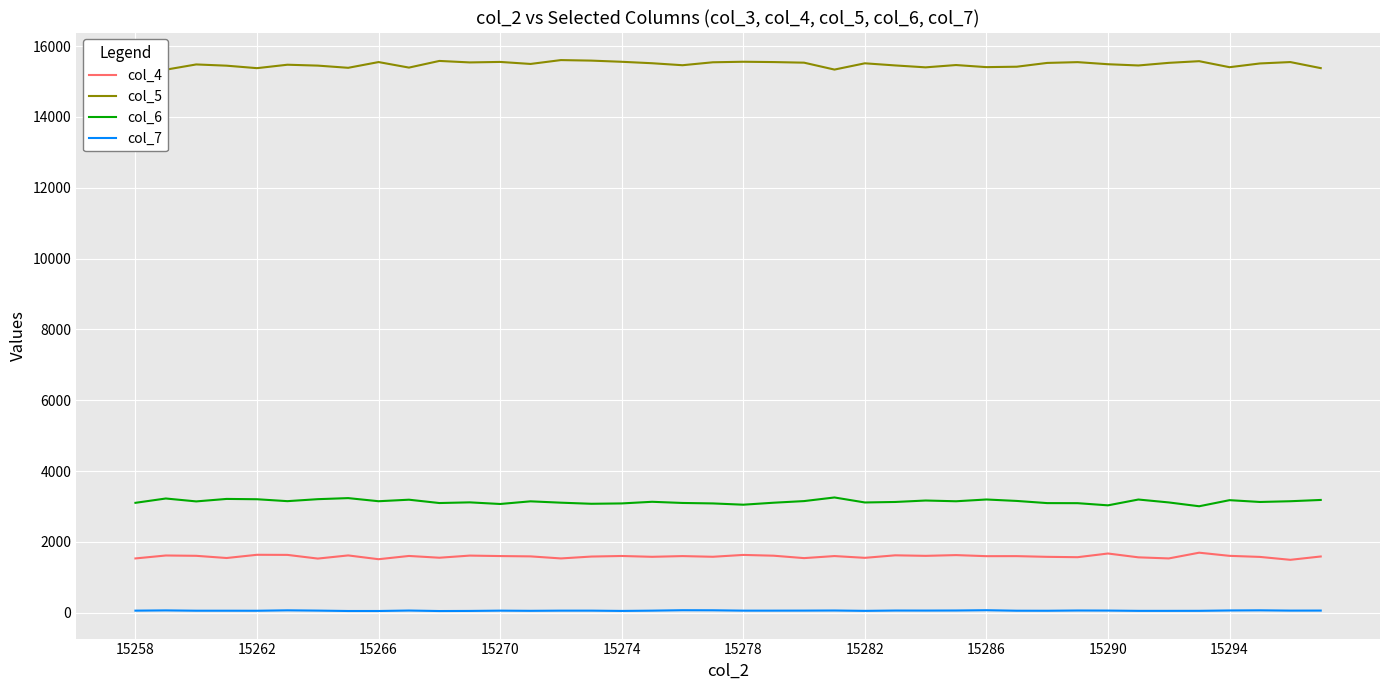

True or false: col_4 and col_7 intersect in this chart.

False